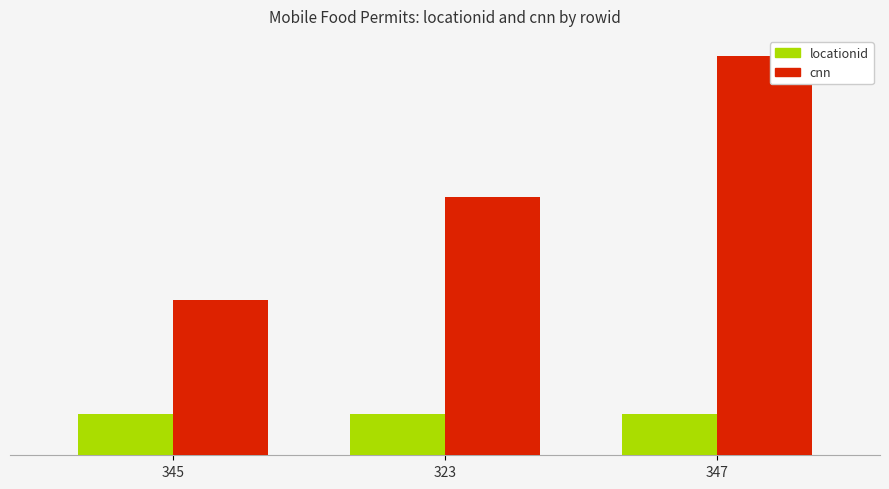

Reading left to right, transcribe all the data shown in this chart.

locationid: 934391	943986	934392
cnn: 3525000	5869000	9091000